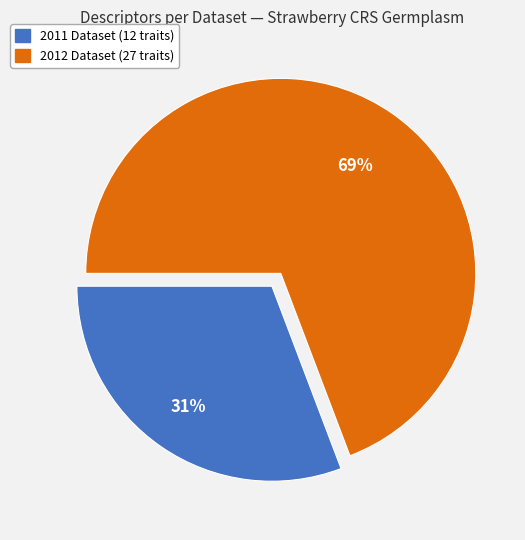

How many slices are in this pie chart?

2